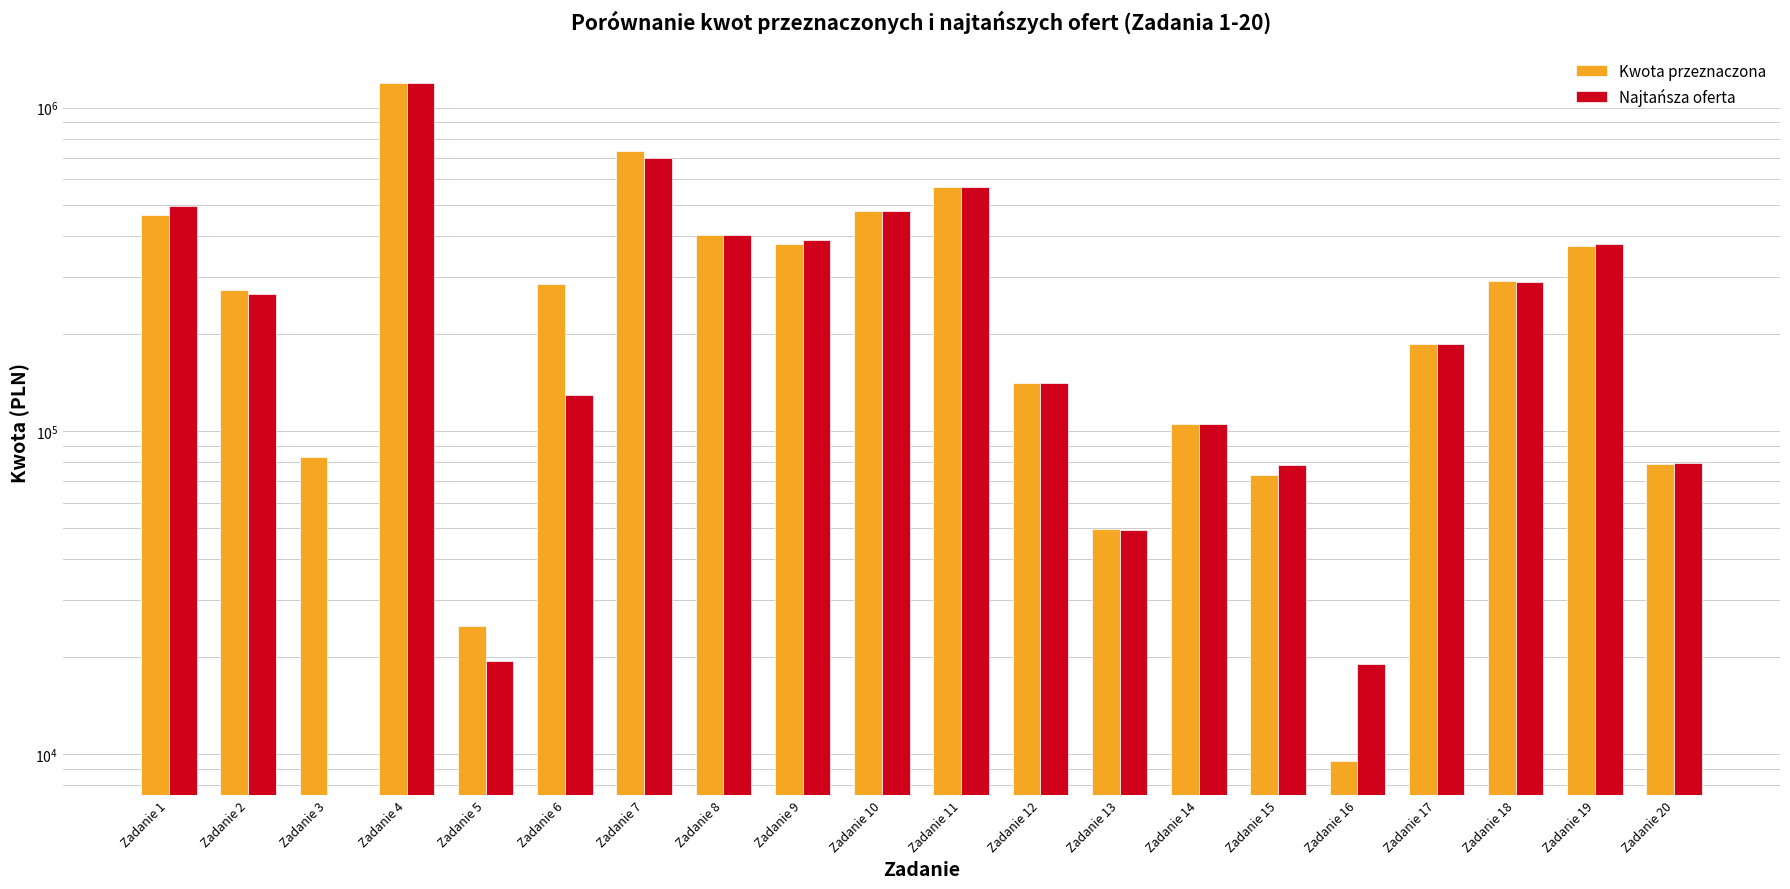

Reading left to right, extract all data points from this chart.

Kwota przeznaczona: Zadanie 1=464400.0	Zadanie 2=272592.0	Zadanie 3=82944.0	Zadanie 4=1191369.6	Zadanie 5=24840.0	Zadanie 6=284256.0	Zadanie 7=734400.0	Zadanie 8=405000.0	Zadanie 9=378540.0	Zadanie 10=477360.0	Zadanie 11=569160.0	Zadanie 12=140400.0	Zadanie 13=49680.0	Zadanie 14=104814.0	Zadanie 15=72900.0	Zadanie 16=9499.7	Zadanie 17=186300.0	Zadanie 18=291600.0	Zadanie 19=372600.0	Zadanie 20=78840.0
Najtańsza oferta: Zadanie 1=496800.0	Zadanie 2=264600.0	Zadanie 3=0.0	Zadanie 4=1191369.6	Zadanie 5=19414.1	Zadanie 6=128813.8	Zadanie 7=696384.0	Zadanie 8=402300.0	Zadanie 9=388260.0	Zadanie 10=477360.0	Zadanie 11=569160.0	Zadanie 12=140400.0	Zadanie 13=49464.0	Zadanie 14=104814.0	Zadanie 15=78300.0	Zadanie 16=19008.0	Zadanie 17=186300.0	Zadanie 18=288144.0	Zadanie 19=378000.0	Zadanie 20=79488.0